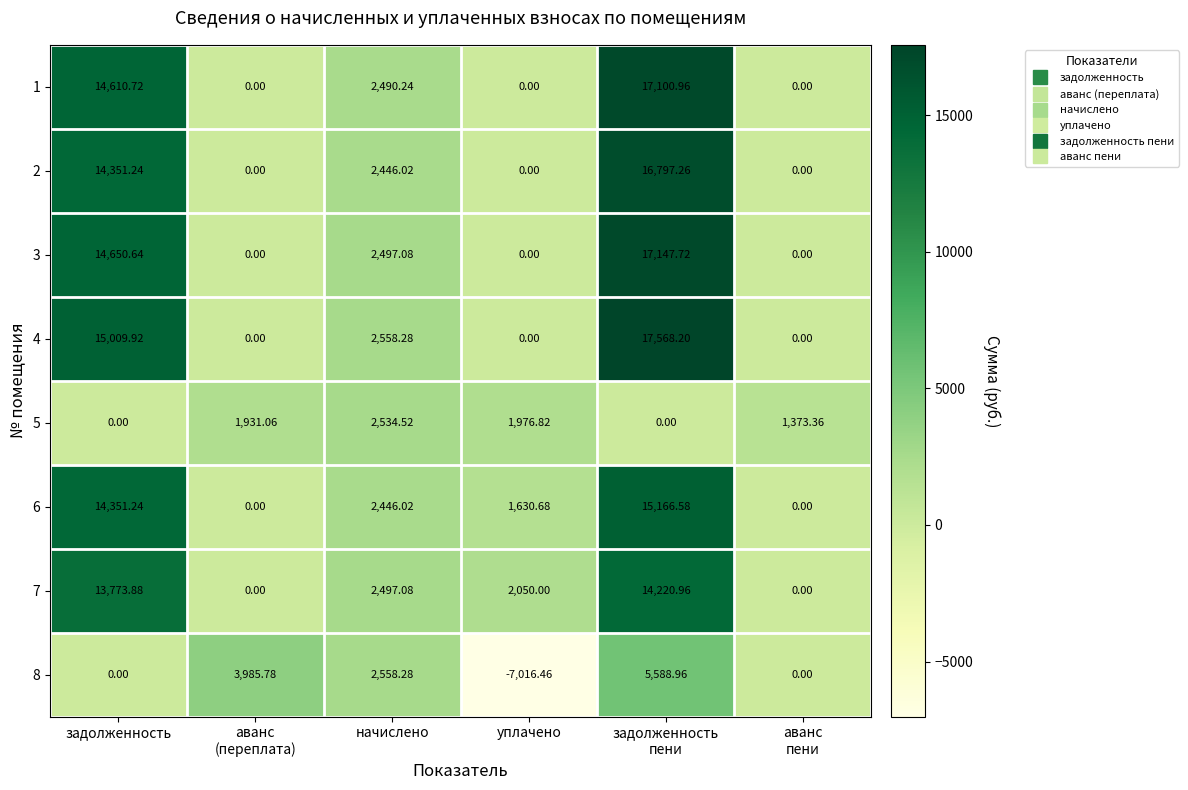

Which label corresponds to the smallest value in the chart?

уплачено